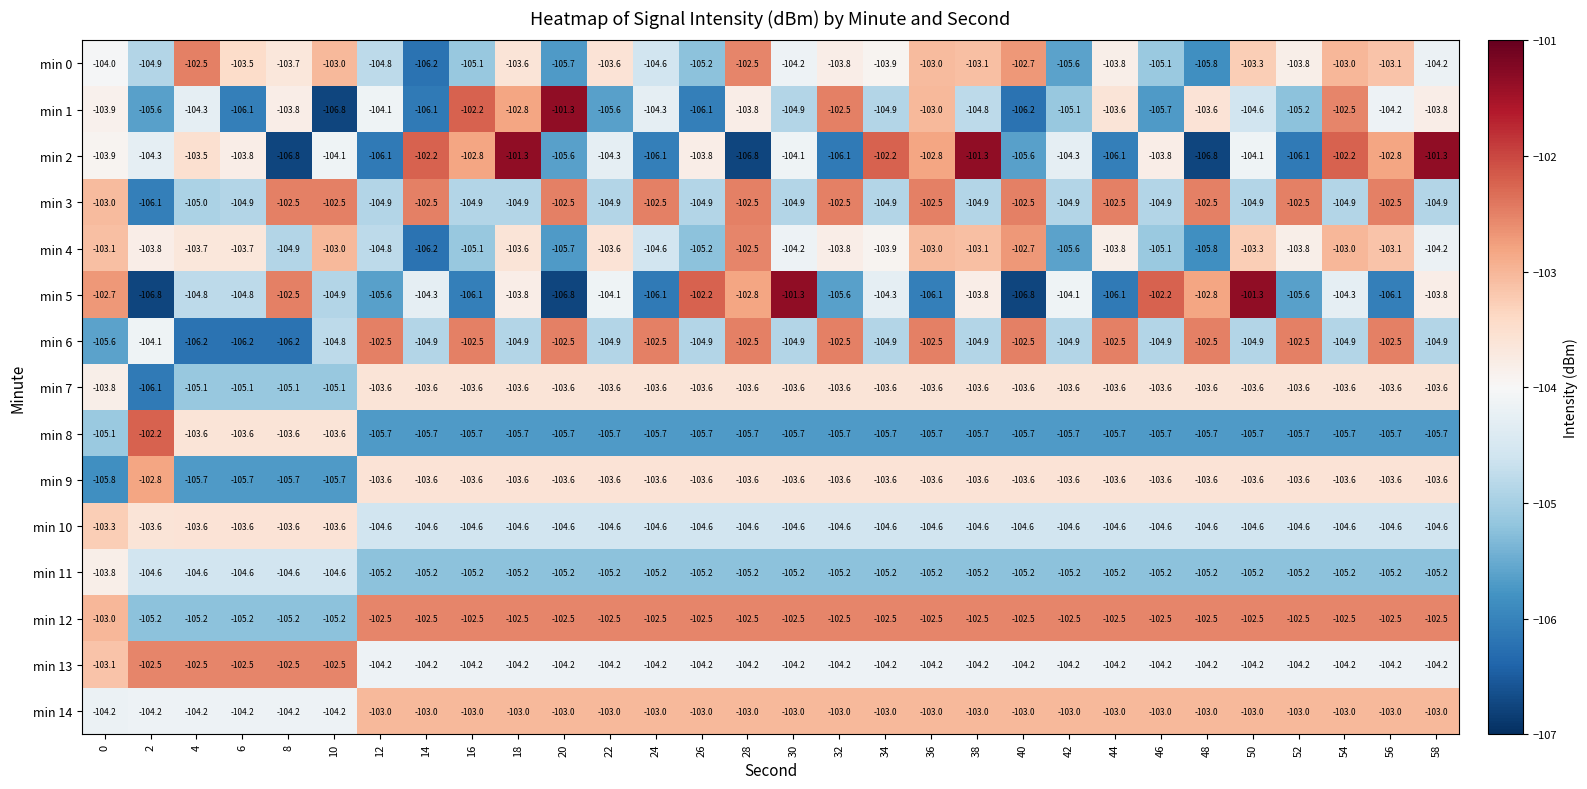

What is the spread (max minus min) of values at 4?

3.7